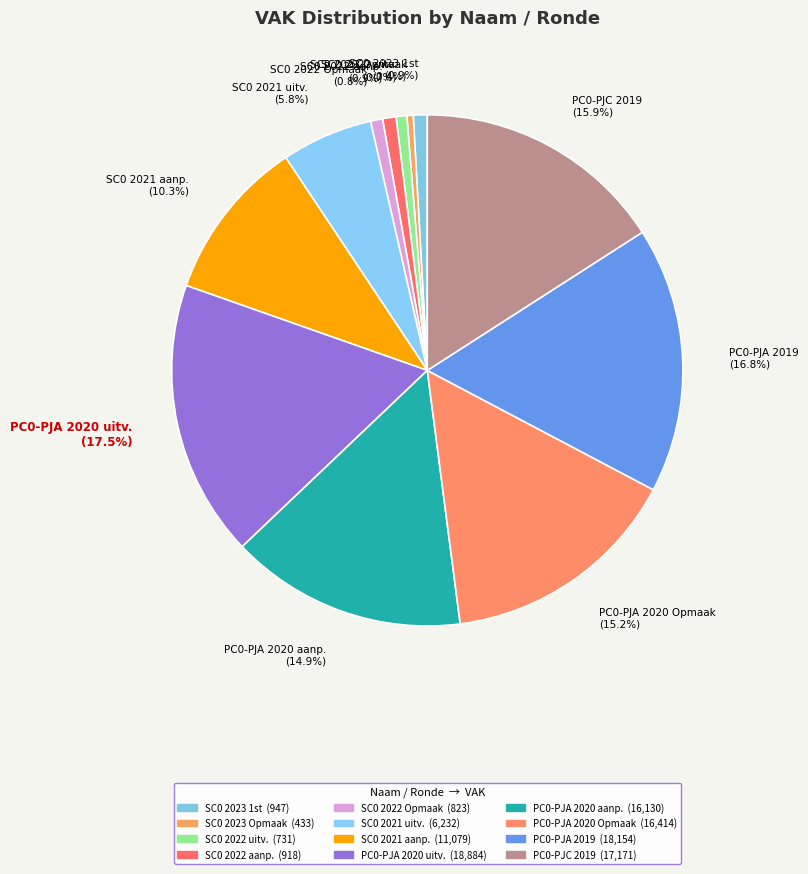

Is there a majority slice in this chart?

No